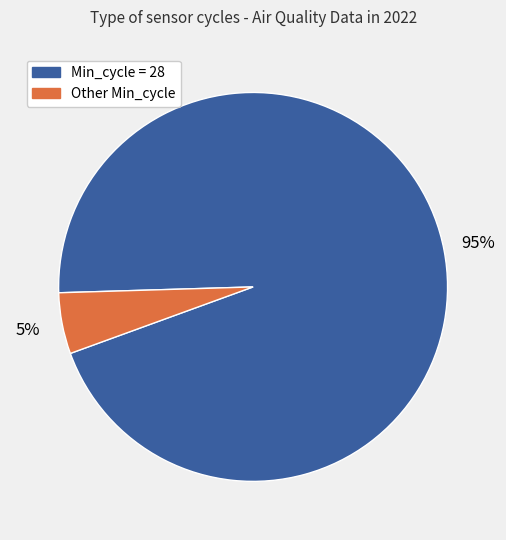

Does any single category account for the majority?

Yes